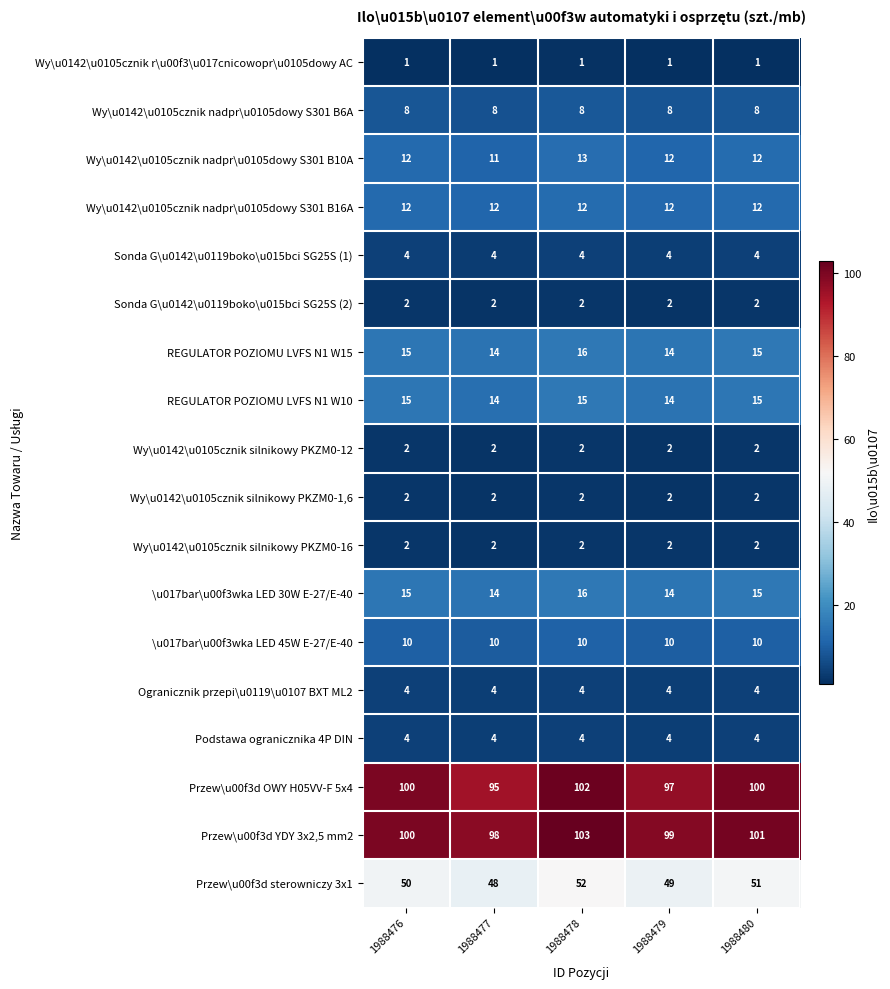

What is the sum of the Wy\u0142\u0105cznik silnikowy PKZM0-1,6 values at 1988480 and 1988476?

4